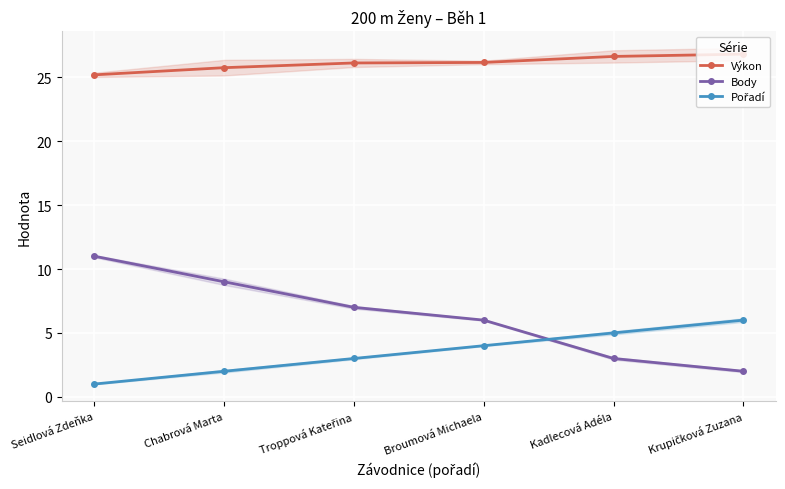

True or false: Body and Výkon intersect in this chart.

False